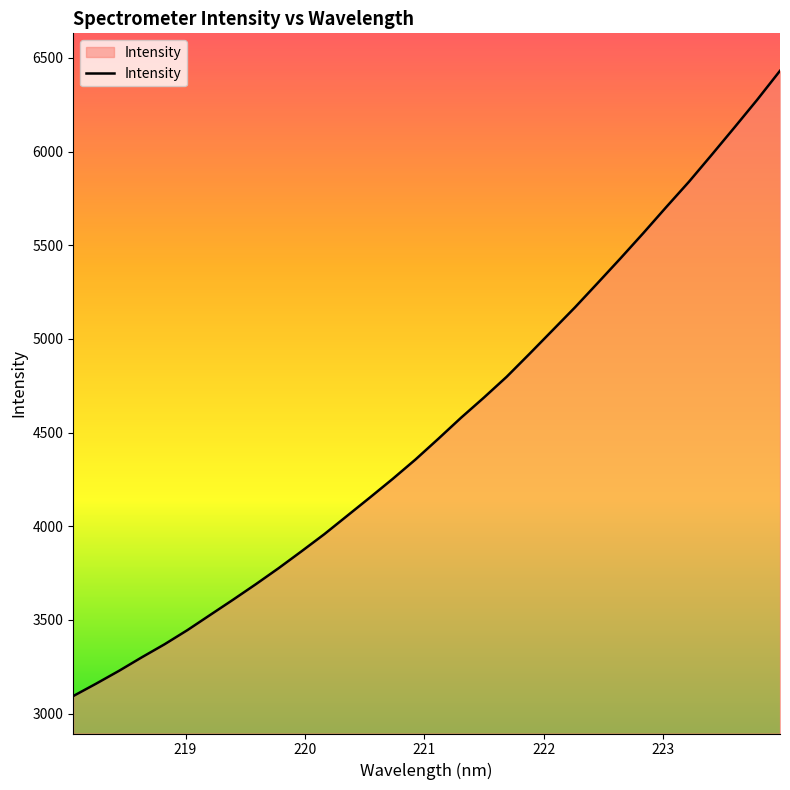

What is the difference between the maximum and minimum values?

3337.9